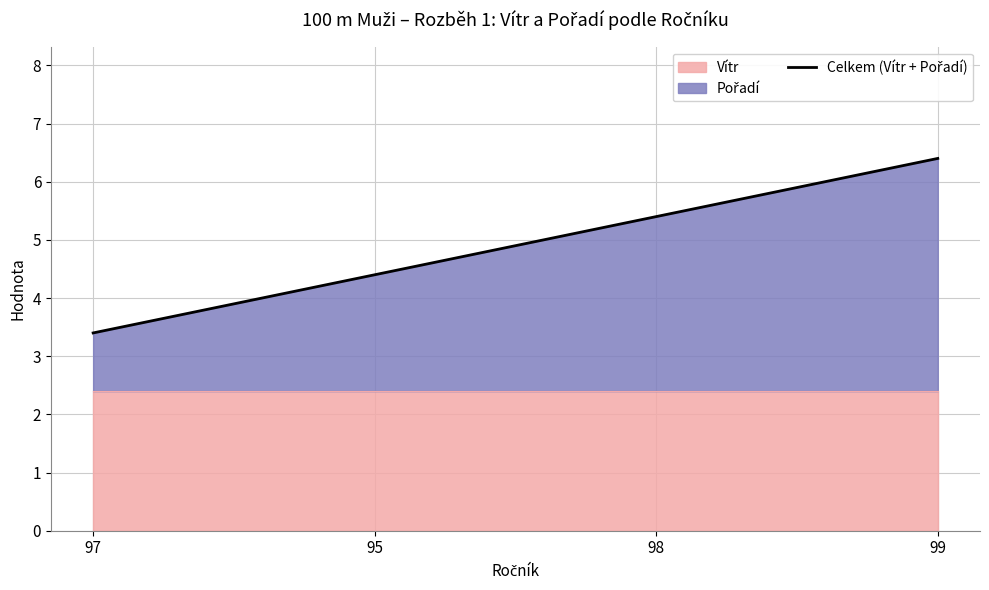

What position from the right is 97?

4